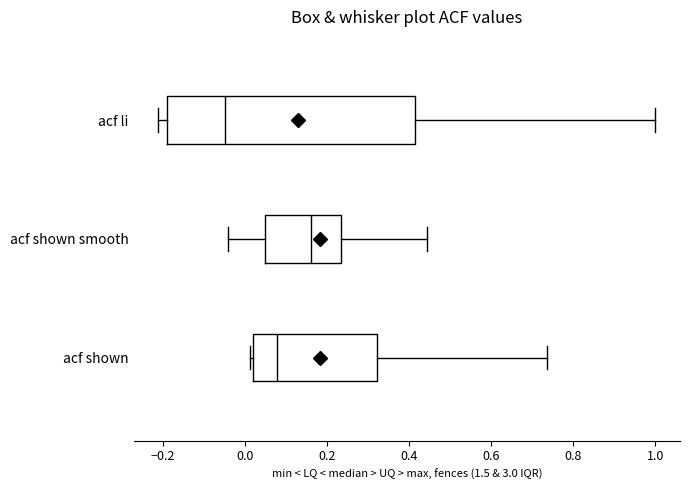

Which box has the furthest to the left median line?

acf li